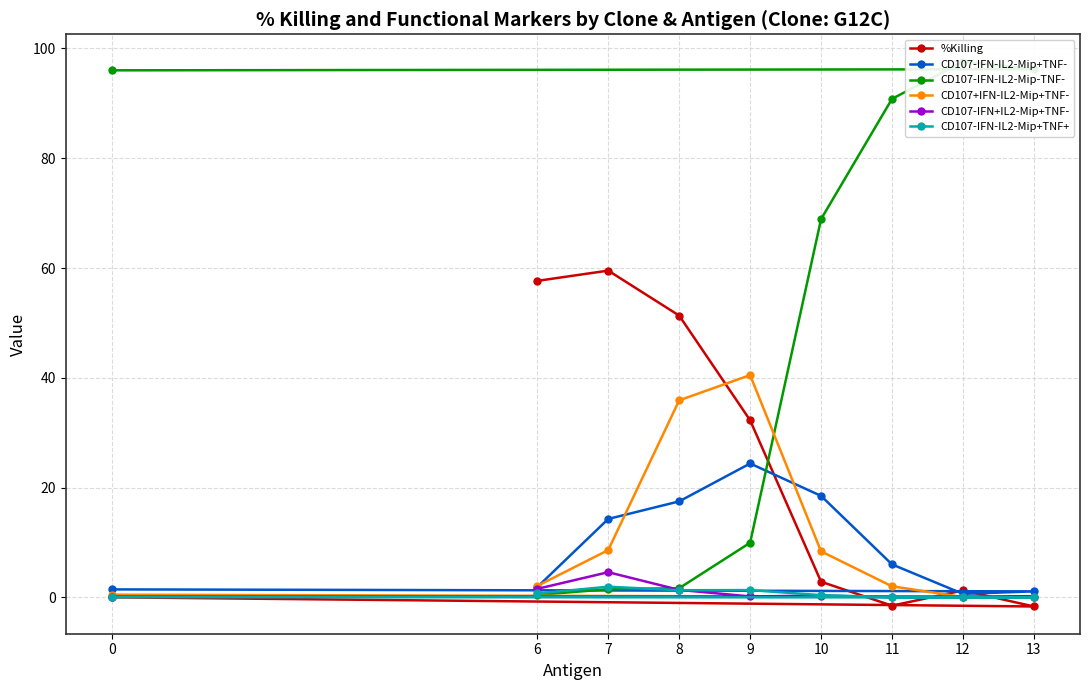

What is the difference between the maximum and minimum values in the %Killing series?

61.2